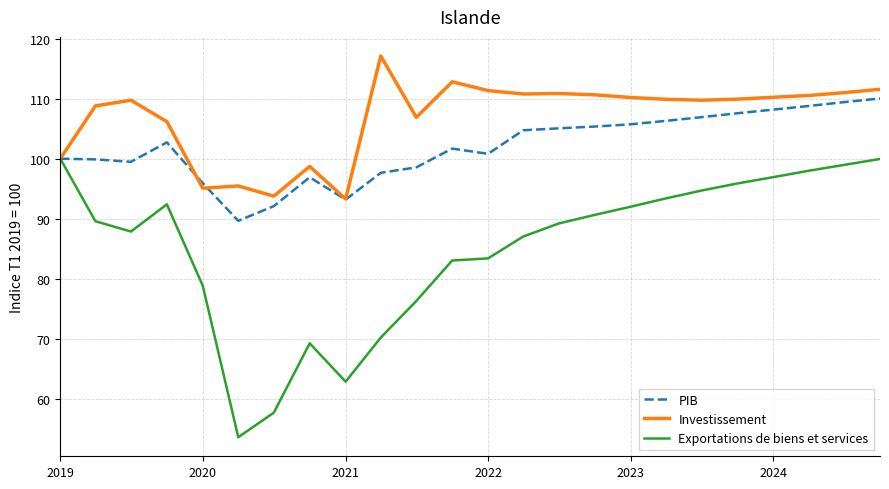

List the series in order of their overall mean, lowest first.

Exportations de biens et services, PIB, Investissement